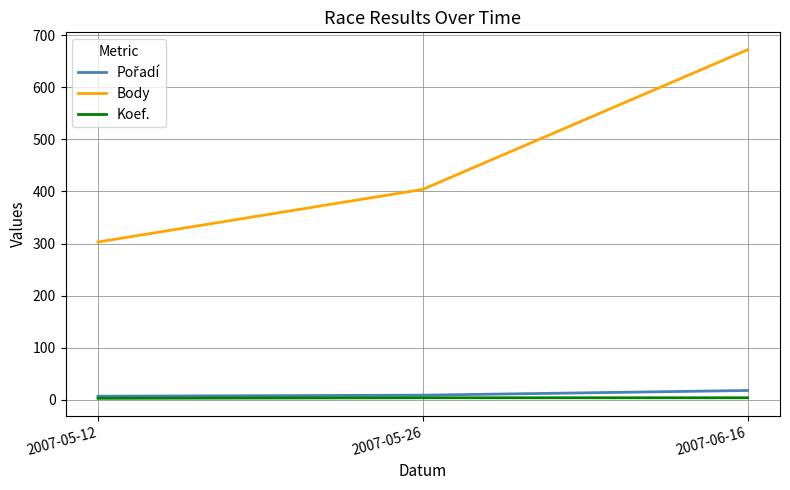

Which series has the largest range (max minus min)?

Body